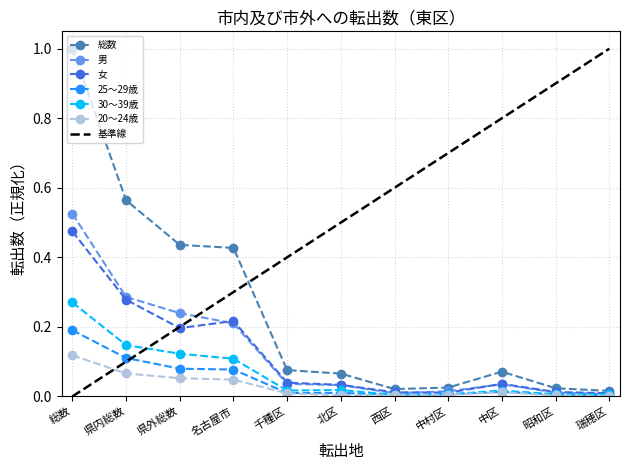

Which series has the widest spread of values?

総数